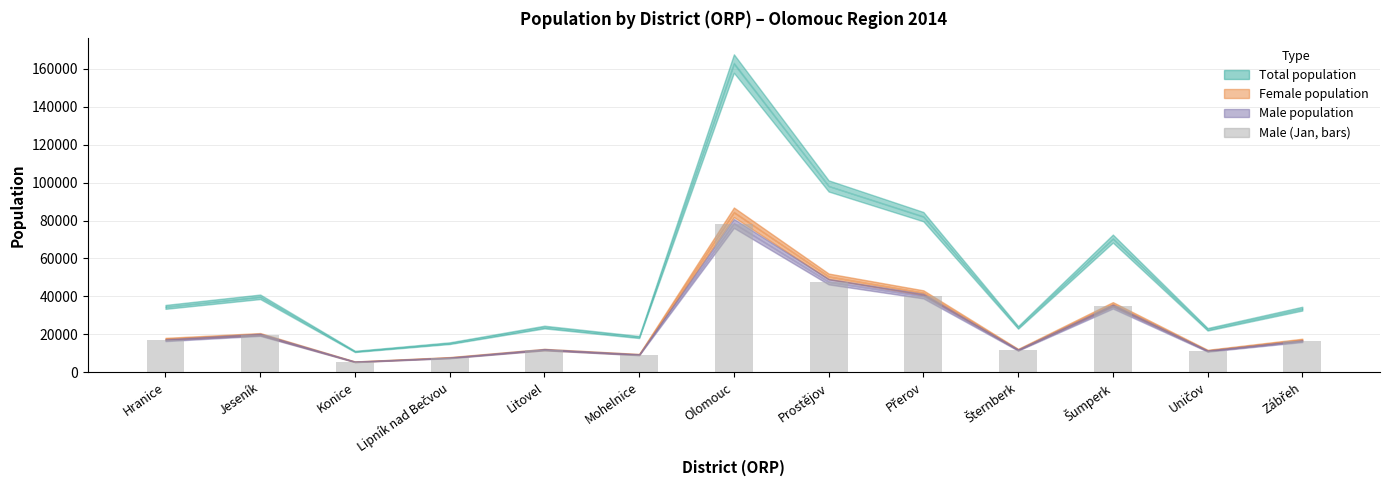

What is the difference between the values at Litovel and Hranice?

5054